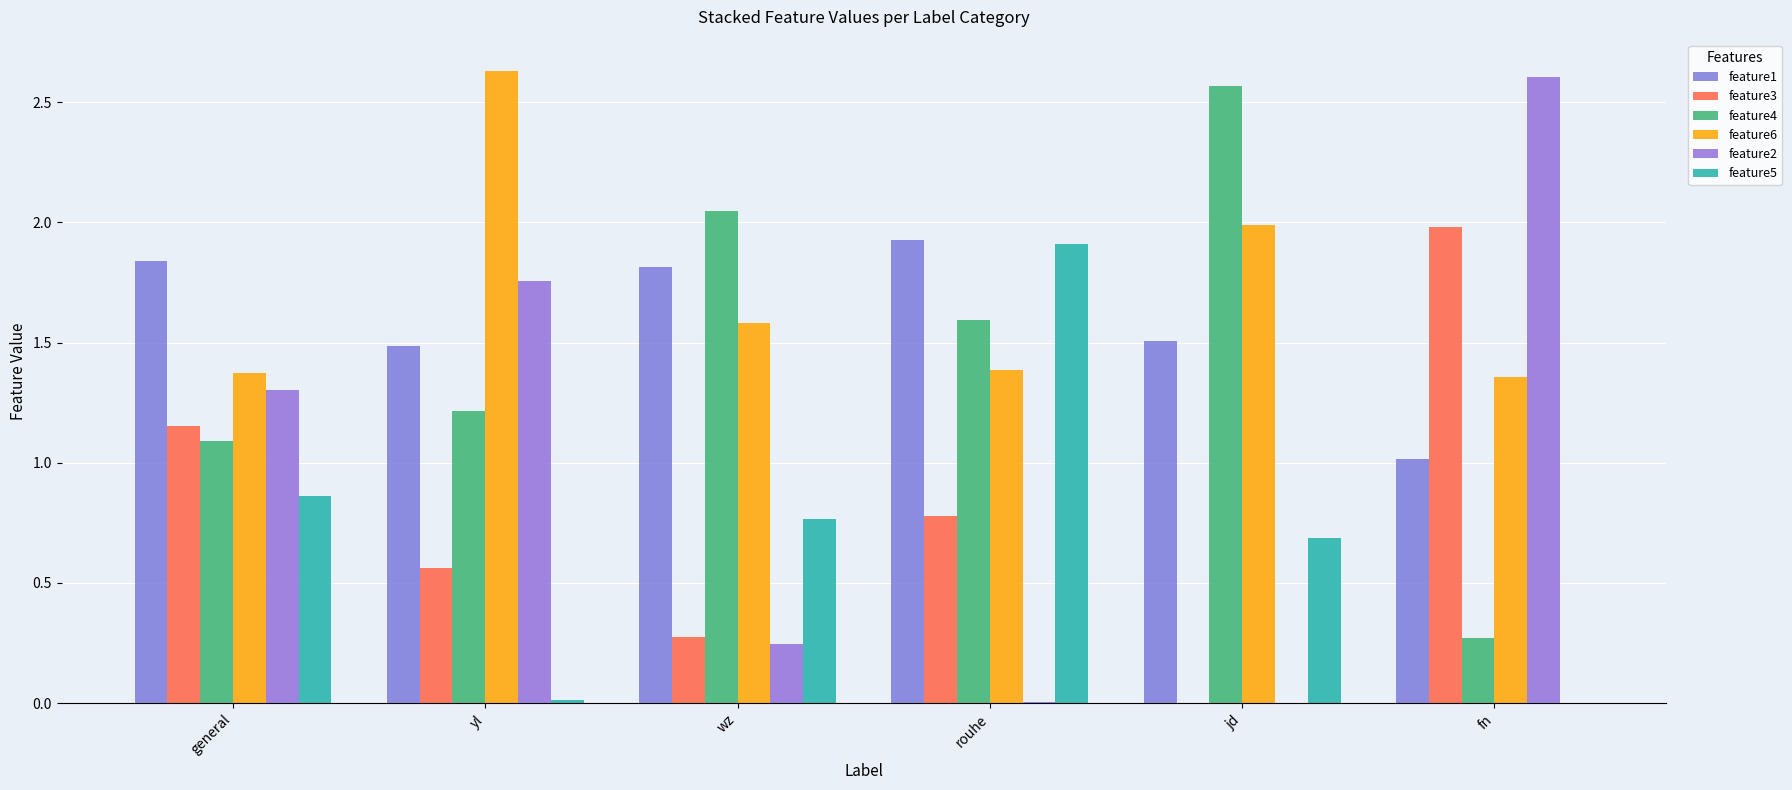

Does the chart contain stacked bars?

No